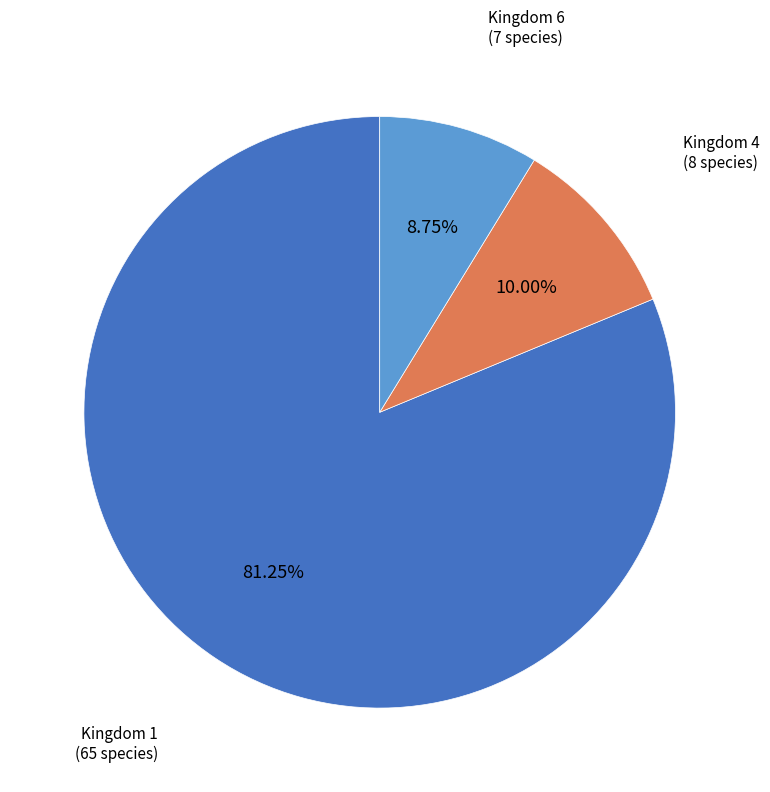

Is there any slice that represents more than half of the pie?

Yes